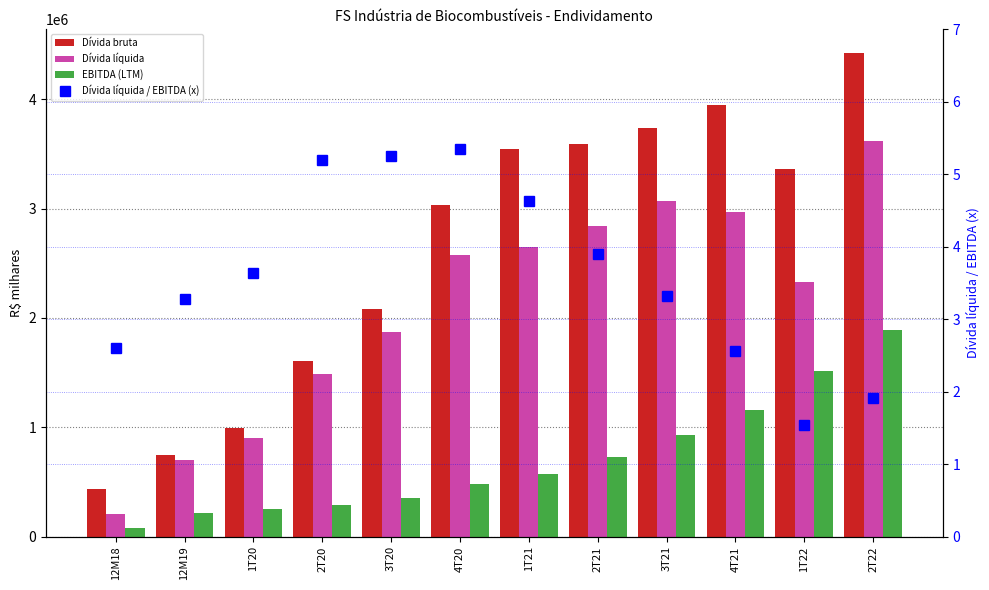

Which series has the largest total across all categories?

Dívida bruta